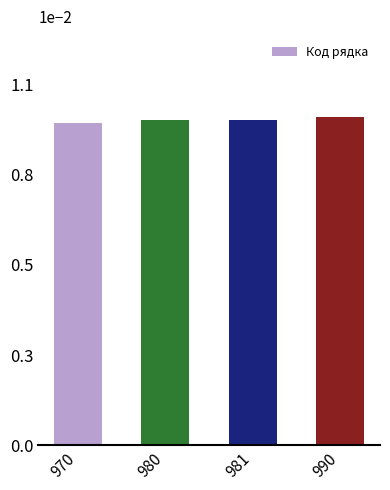

List the labels in order of value, smallest first.

970, 980, 981, 990